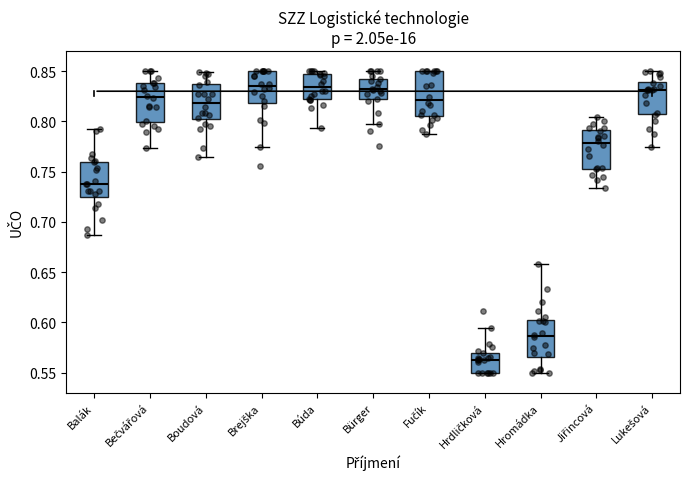

Reading left to right, read every box against the y-axis: the position of its median line, the range the box covers, and the ends of its whiskers. The values are not printed on the chart, so give them approximately, as read against the axis.

Balák: median 0.740, box 0.725 to 0.760, whiskers 0.685 to 0.790
Bečvářová: median 0.825, box 0.800 to 0.840, whiskers 0.775 to 0.850
Boudová: median 0.820, box 0.800 to 0.835, whiskers 0.765 to 0.850
Brejška: median 0.835, box 0.820 to 0.850, whiskers 0.775 to 0.850
Búda: median 0.835, box 0.820 to 0.845, whiskers 0.795 to 0.850
Bürger: median 0.830, box 0.820 to 0.840, whiskers 0.800 to 0.850
Fučík: median 0.820, box 0.805 to 0.850, whiskers 0.785 to 0.850
Hrdličková: median 0.565, box 0.550 to 0.570, whiskers 0.550 to 0.595
Hromádka: median 0.585, box 0.565 to 0.605, whiskers 0.550 to 0.660
Jiřincová: median 0.780, box 0.755 to 0.790, whiskers 0.735 to 0.805
Lukešová: median 0.830, box 0.810 to 0.840, whiskers 0.775 to 0.850